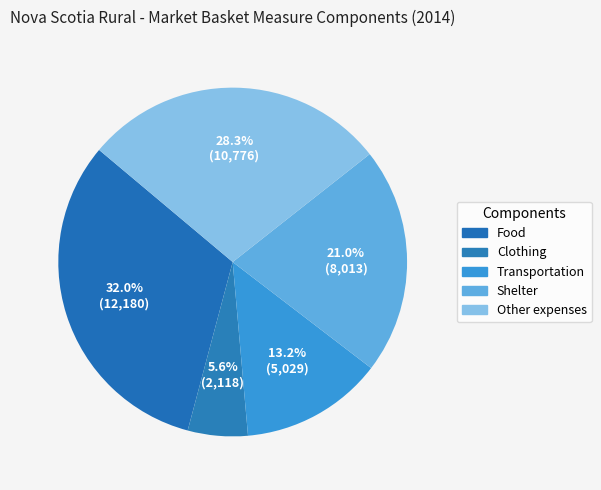

To the nearest percent, what is the difference between the largest and smallest slice percentages?

26%